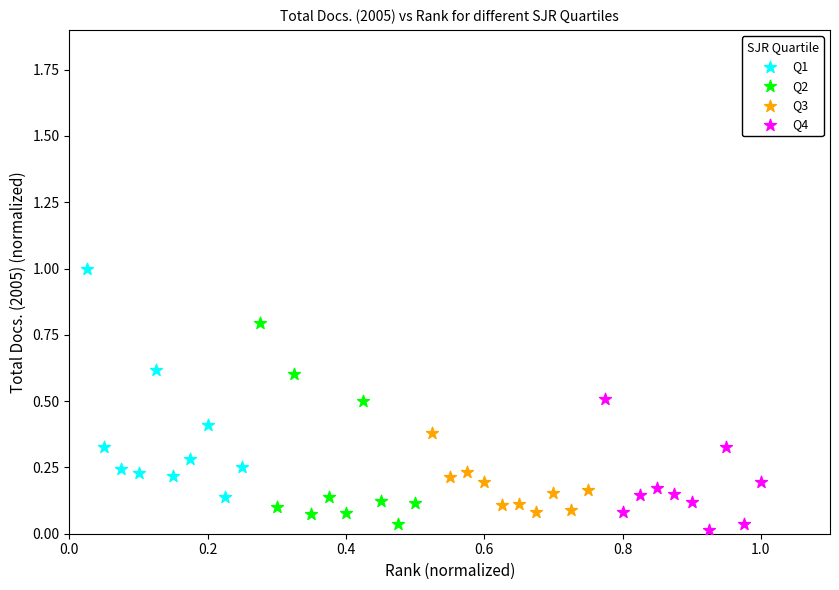

Which series has the largest Y range (max minus min)?

Q1